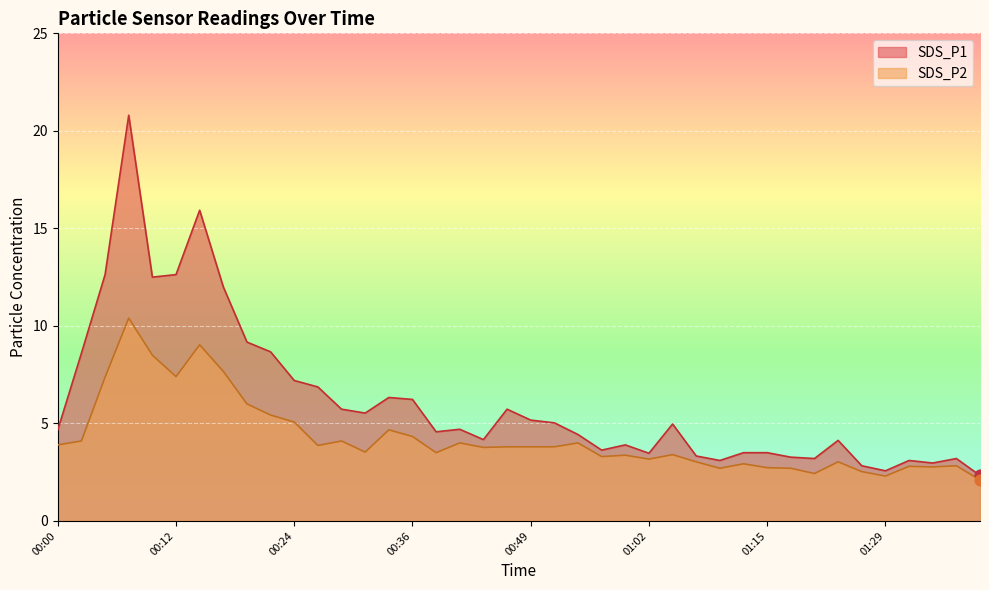

Which series has the widest spread of Y values?

SDS_P1